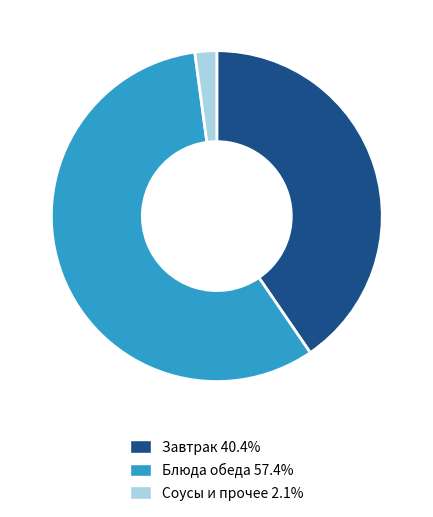

Approximately how many times larger is the value at Блюда обеда 57.4% compared to Соусы и прочее 2.1%?

27.0